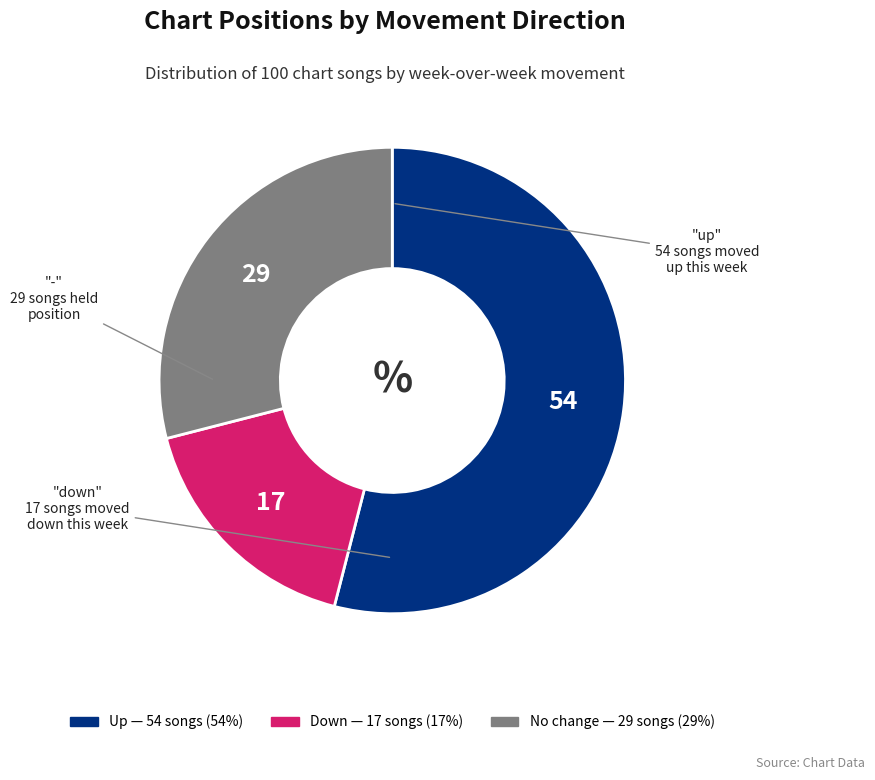

Does any single category account for the majority?

Yes